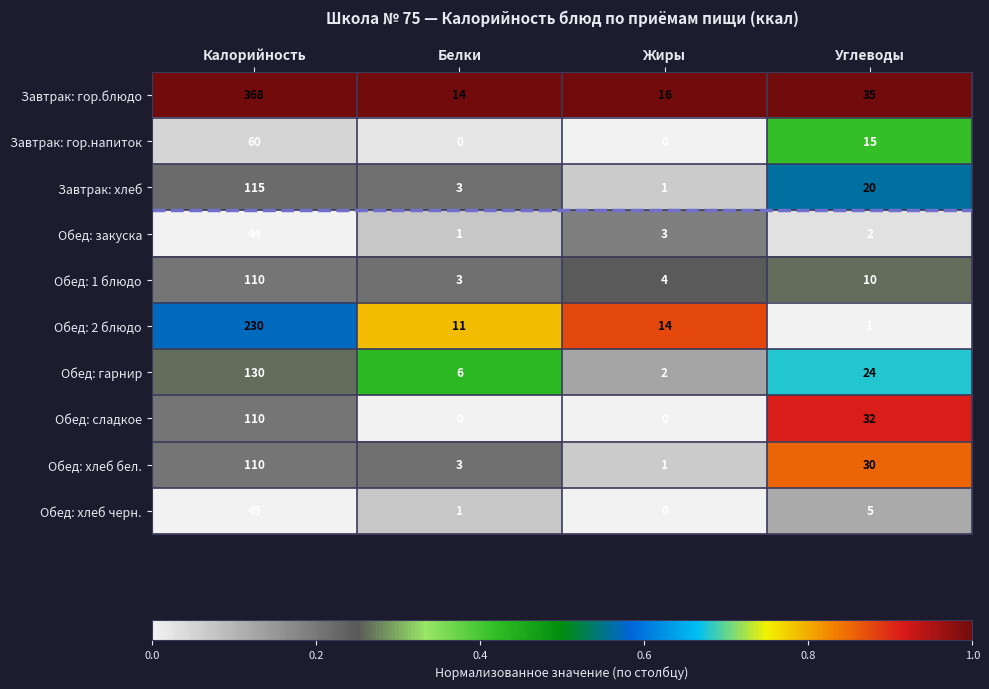

The value of Обед: закуска at Жиры is 3. True or false?

True